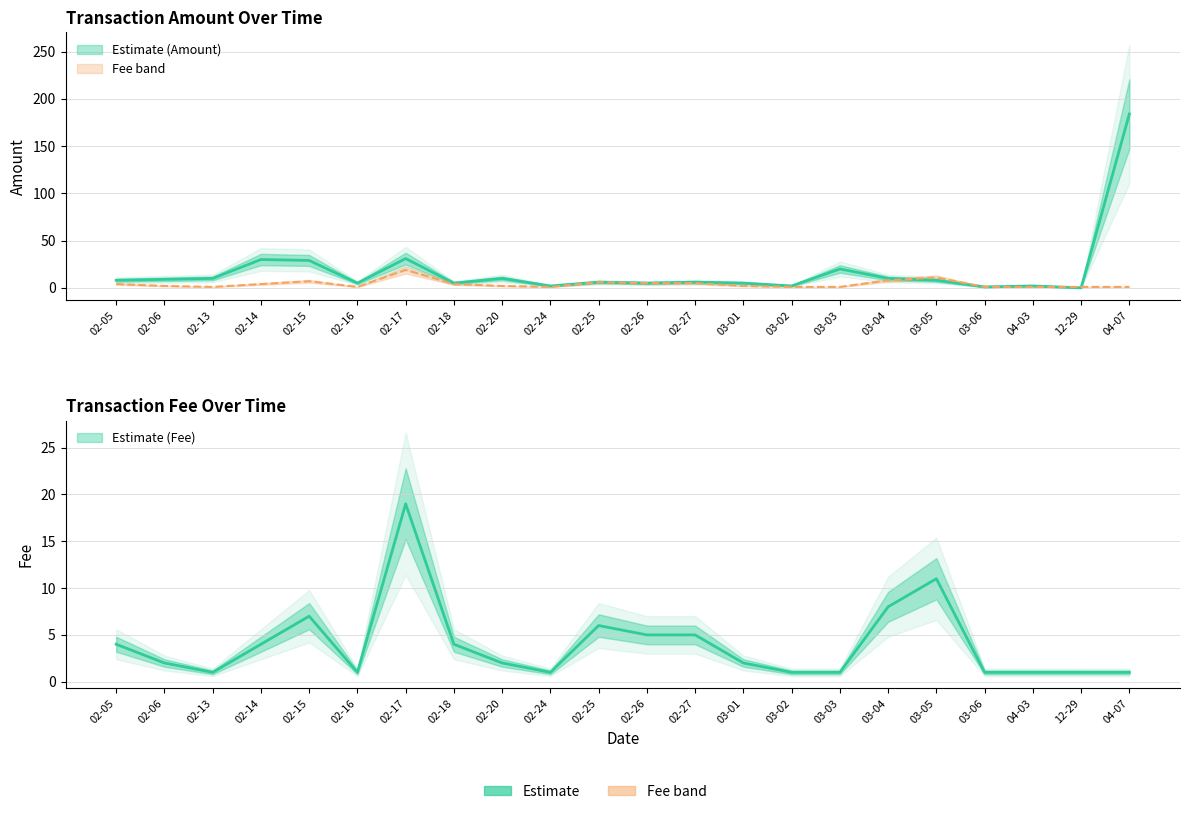

Where is Fee nearest to the value 10?

03-05